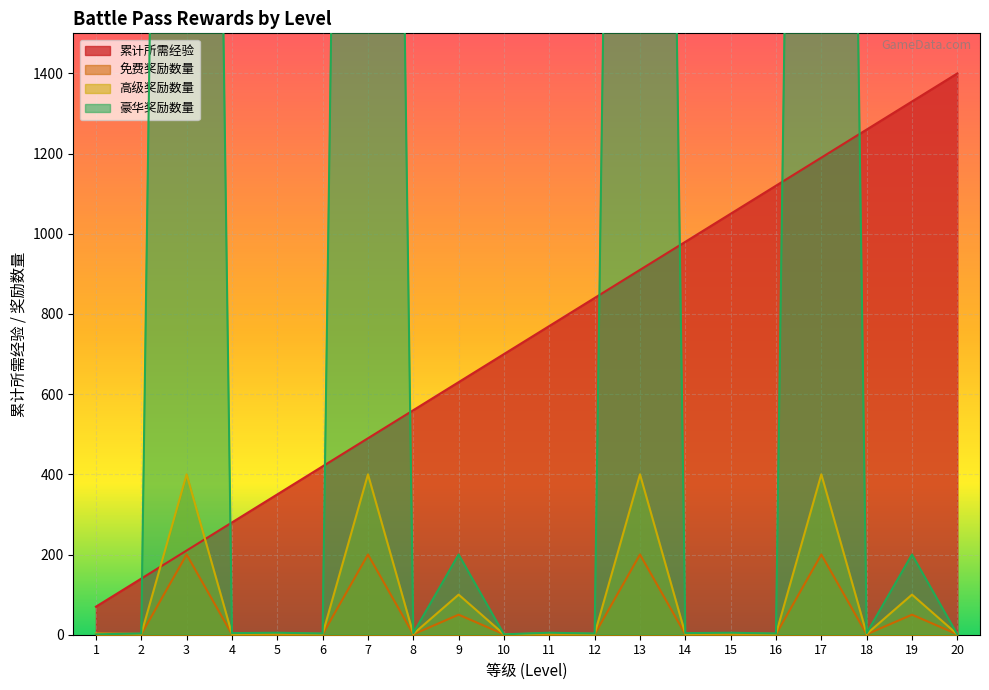

What is the minimum value shown in the chart?

1